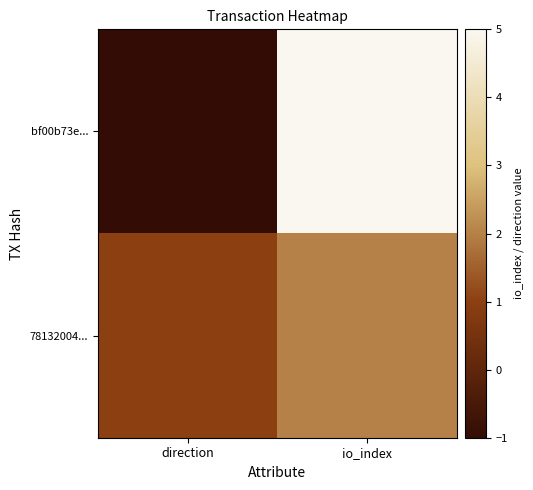

What is the maximum value shown in the chart?

5